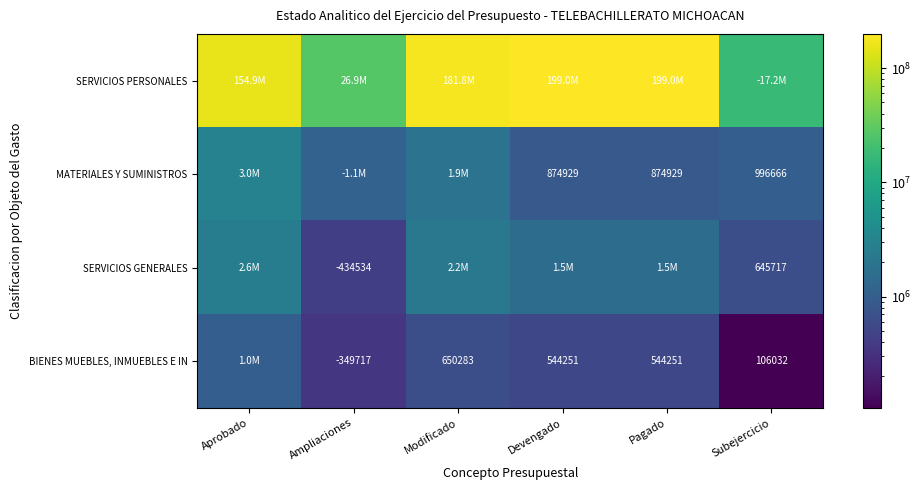

Read the SERVICIOS GENERALES value at Pagado.

1519749.5